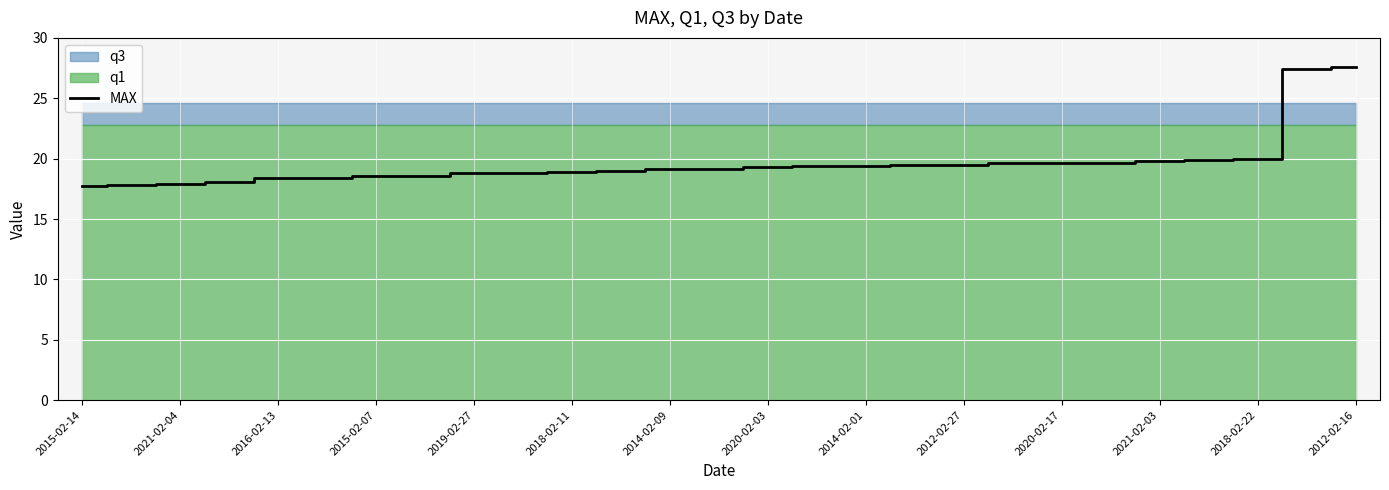

Which category has the lowest value across all series?

2015-02-14